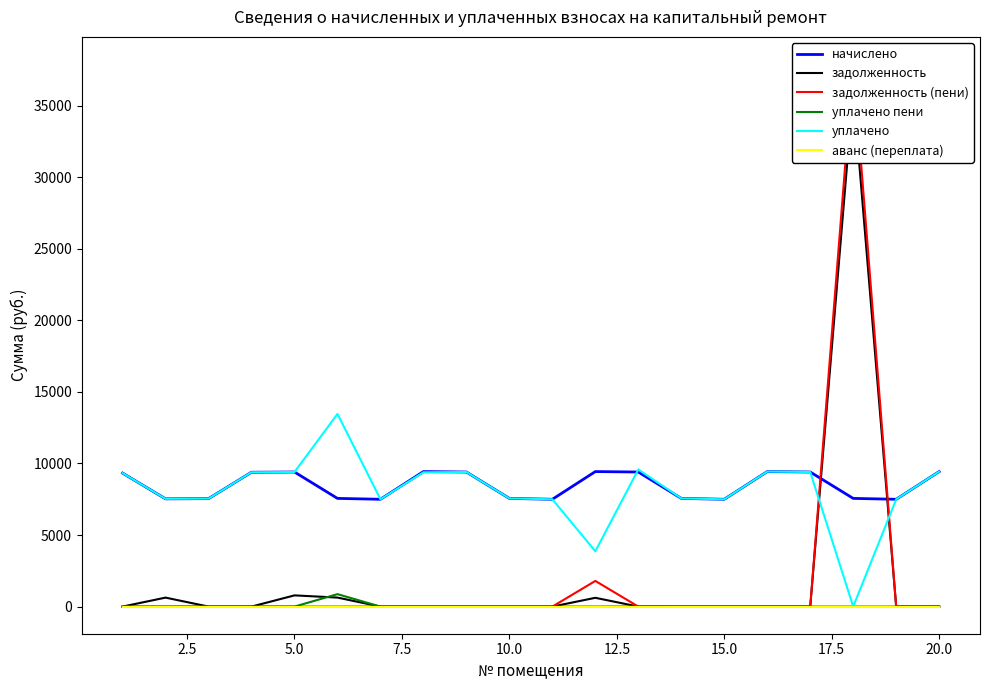

How many intersections are there between начислено and задолженность?

2